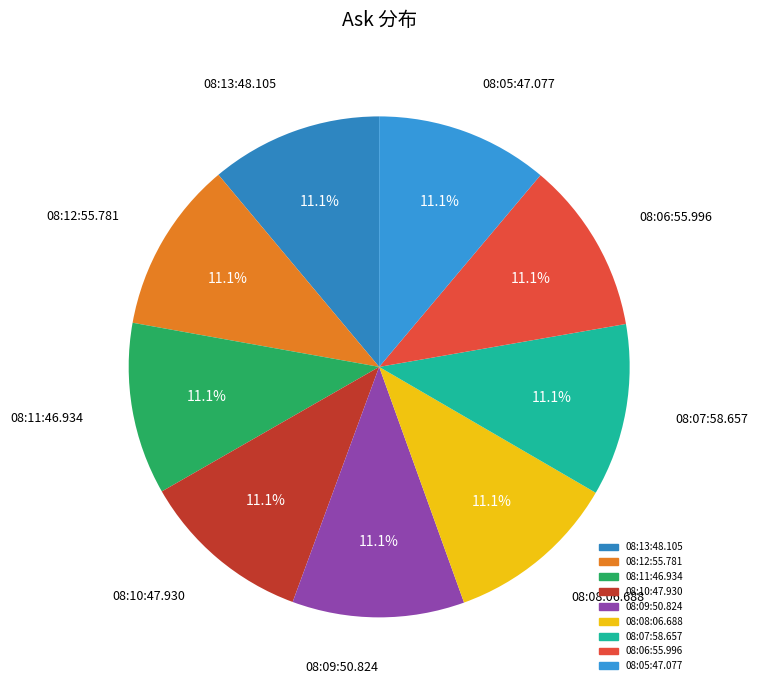

Is 08:06:55.996 the majority of the pie?

No